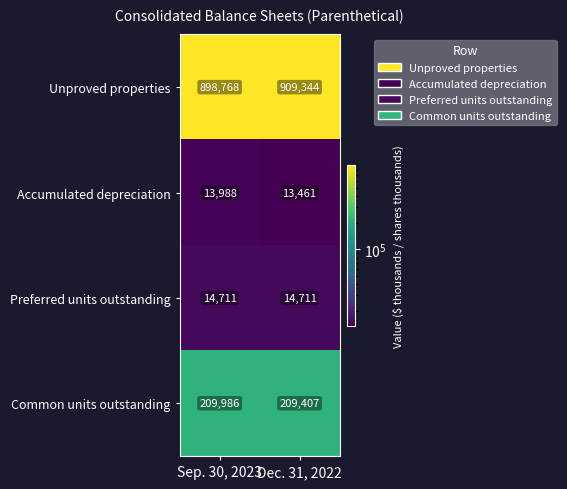

What is the spread (max minus min) of values at Dec. 31, 2022?

895883